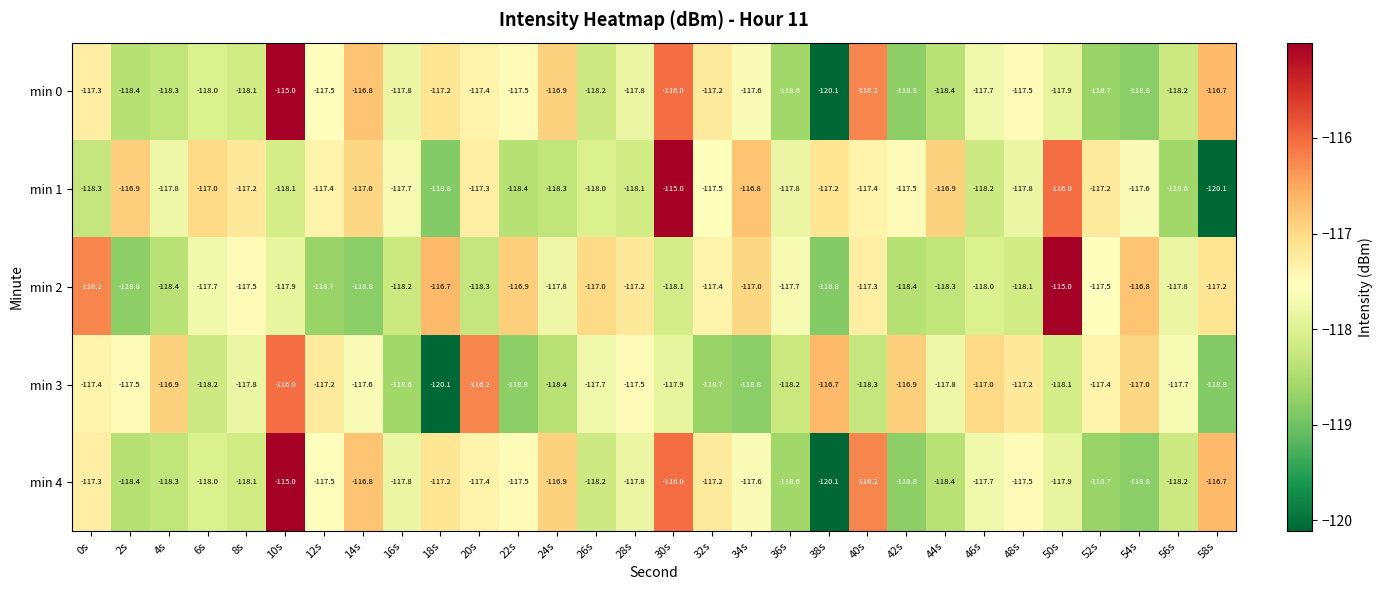

What is the difference between the highest and lowest values at 16s?

0.9